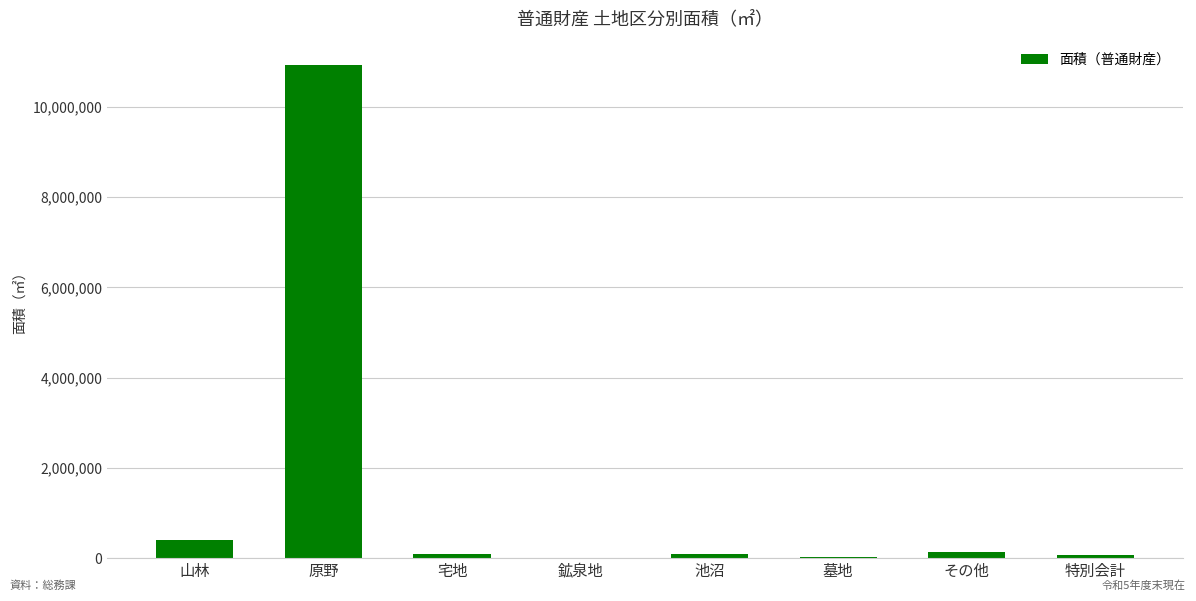

Where does the data first go above 101406?

山林